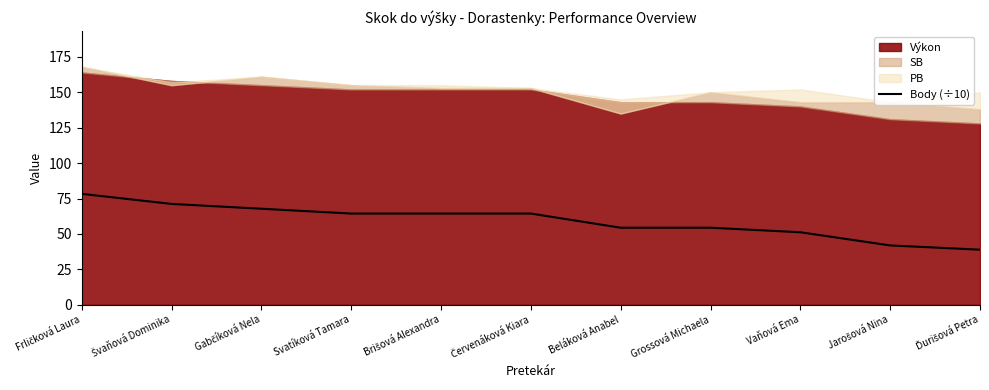

What position from the right is Brišová Alexandra?

7